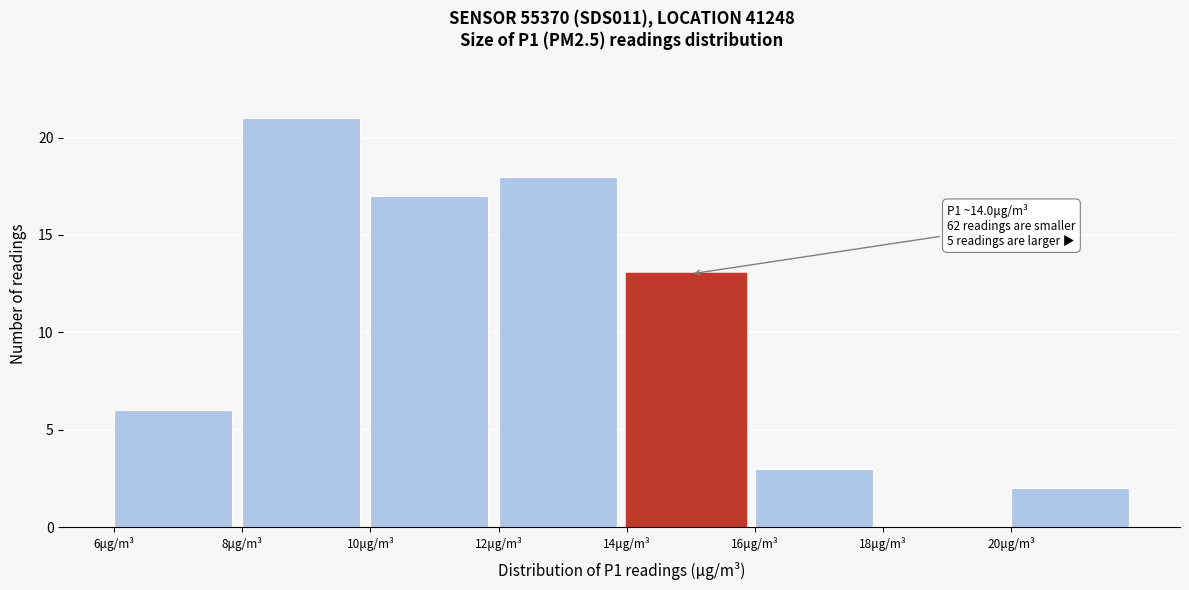

Over which range of the x-axis is the bar tallest?

8 to 10